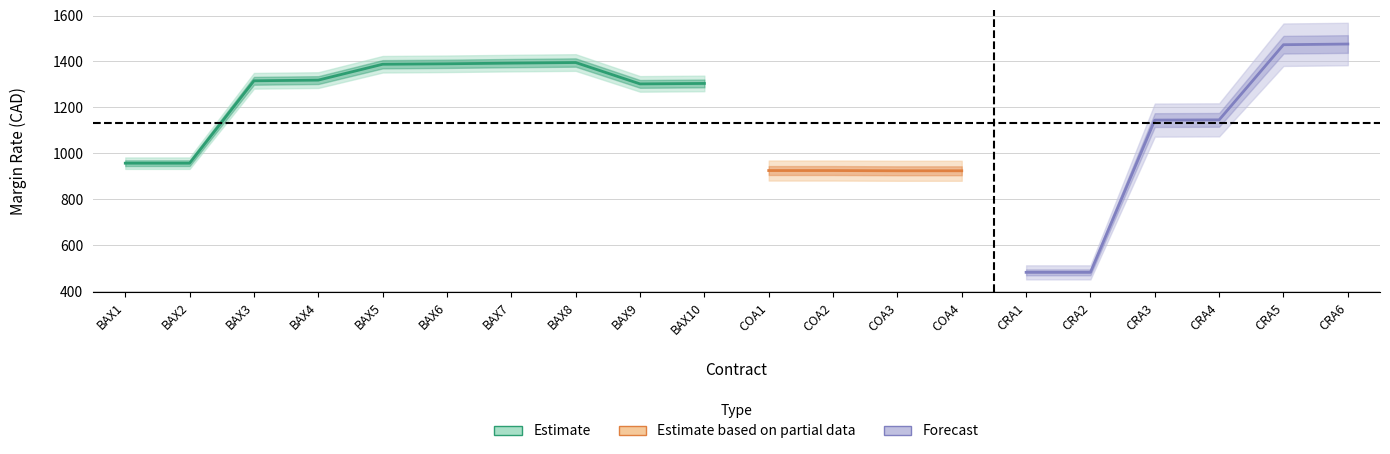

The HEDGER MARGIN RATE series shows 457 at CRA1. True or false?

True